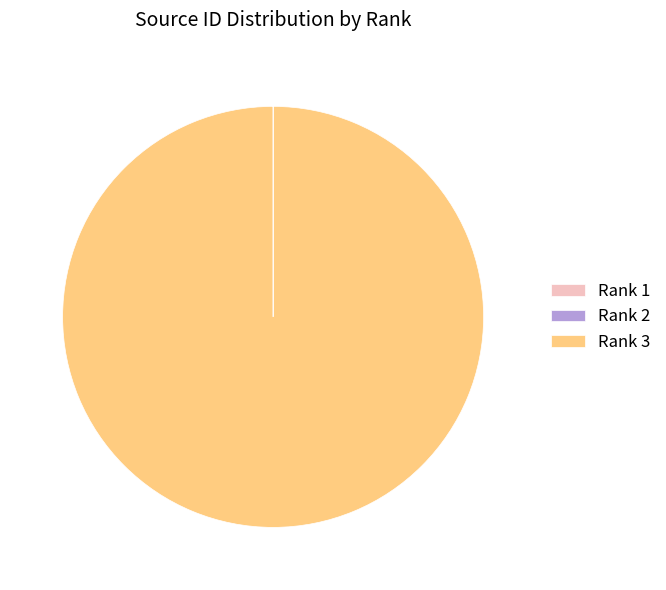

Does any single category account for the majority?

Yes